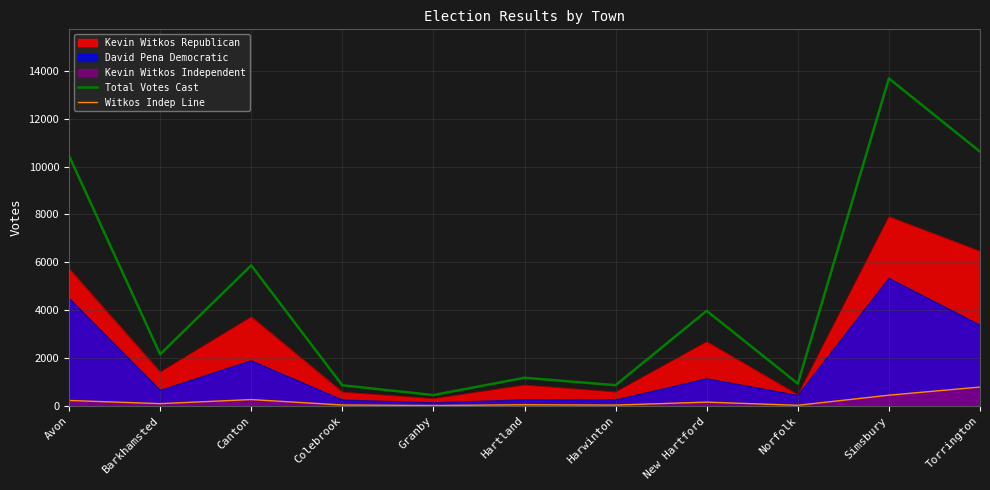

Reading right to left, what are all the values shown in this chart?

Total Votes Cast: 10621	13679	932	3973	867	1176	454	862	5872	2157	10450
Witkos Indep Line: 789	449	27	159	36	49	18	39	266	96	228